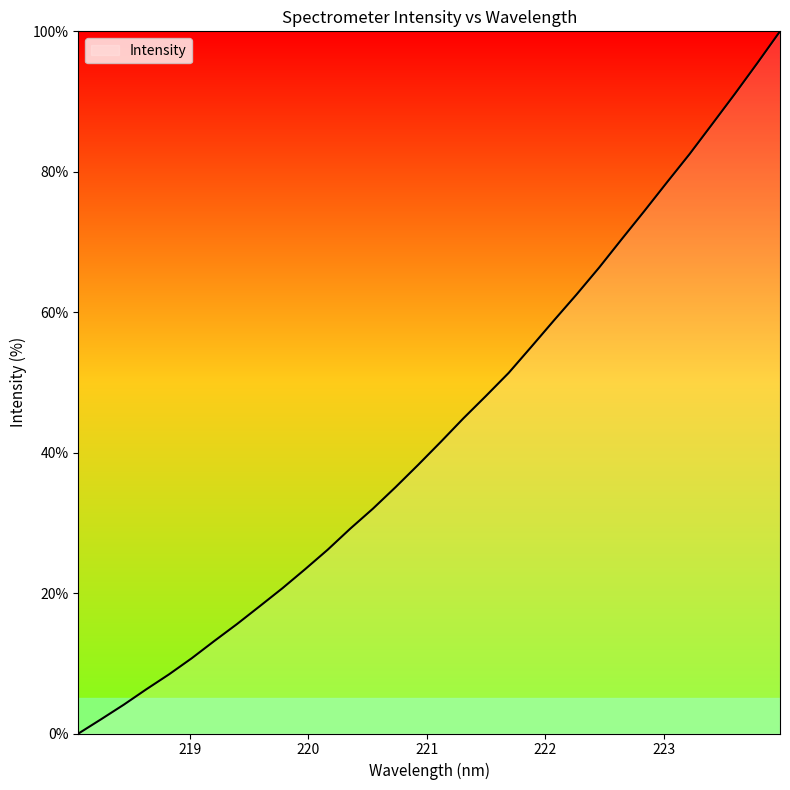

What is the difference between the maximum and minimum values?

100.0